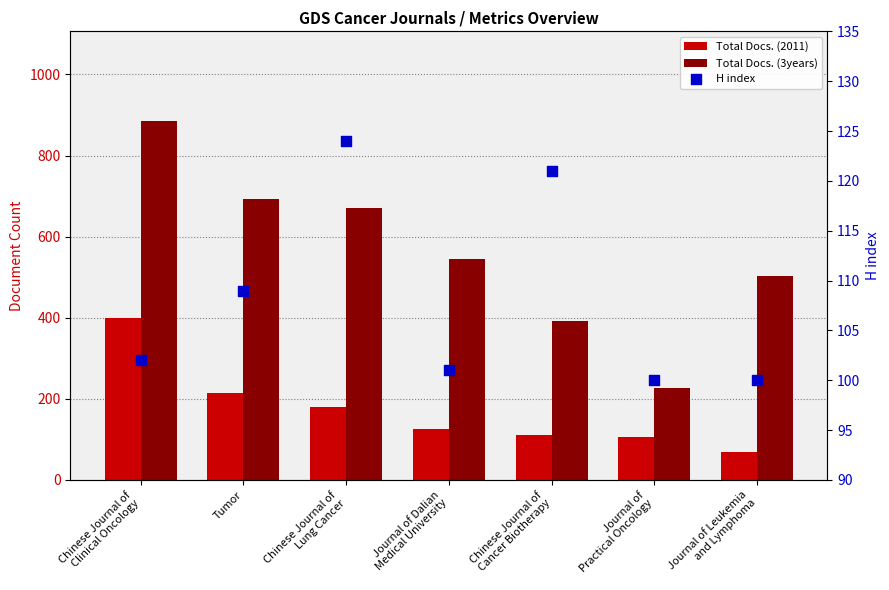

Is the value of H index at Chinese Journal of
Lung Cancer greater than the value of Total Docs. (3years) at Journal of Dalian
Medical University?

No